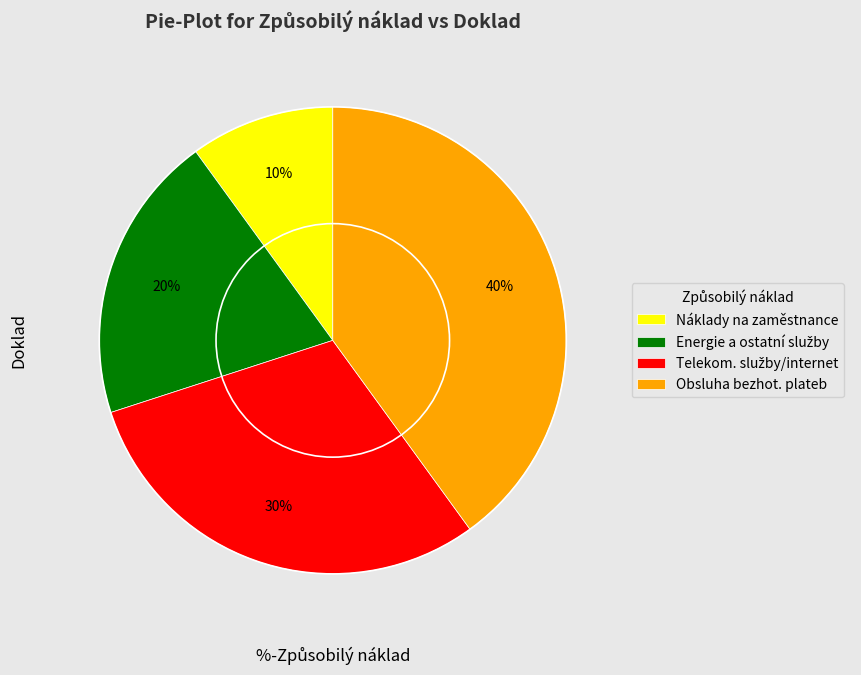

To the nearest percent, what is the average slice percentage?

25%